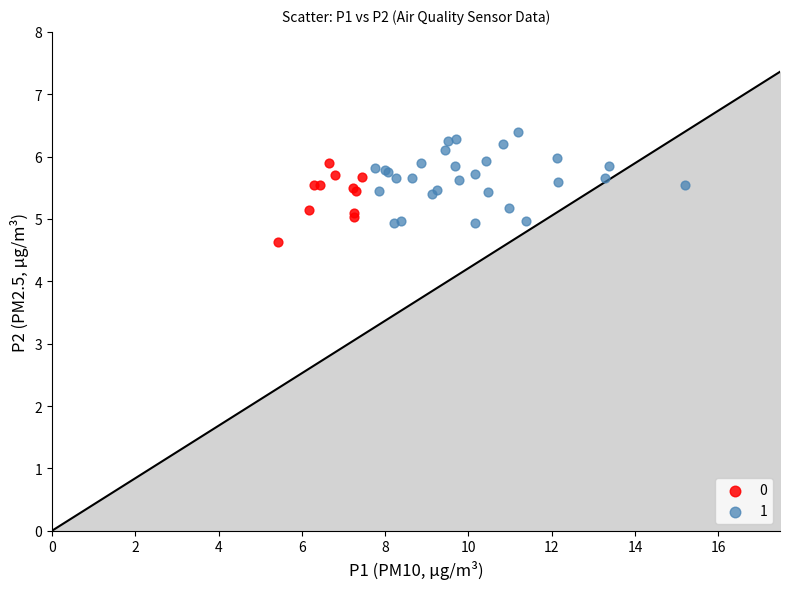

What are all the series names shown in the legend?

0, 1